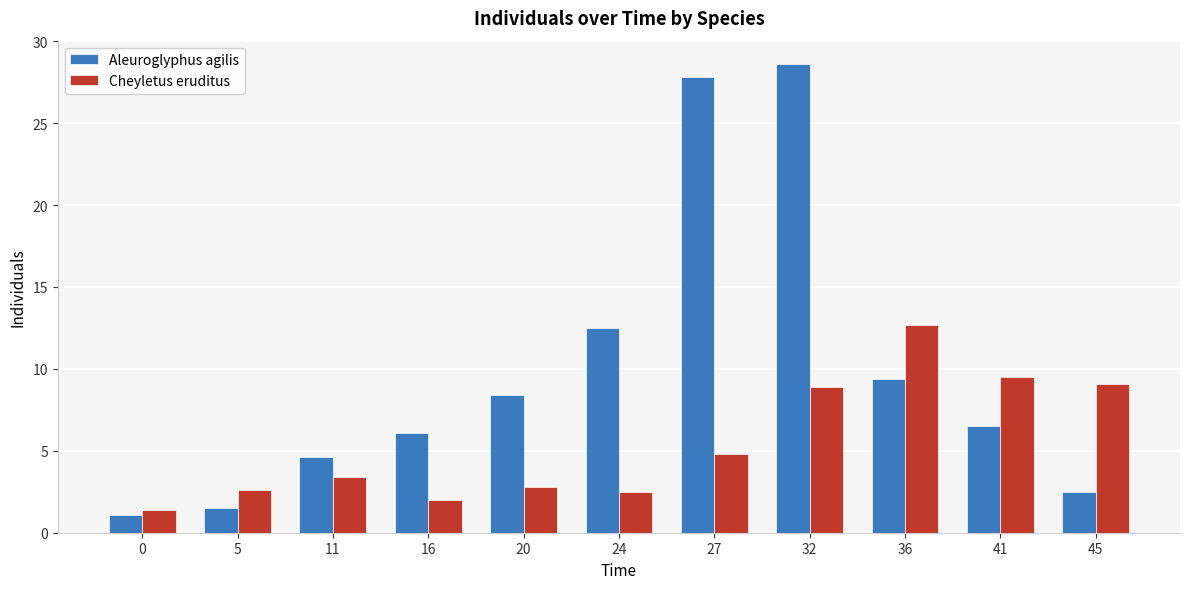

What is the total value across all series at 32?

37.5